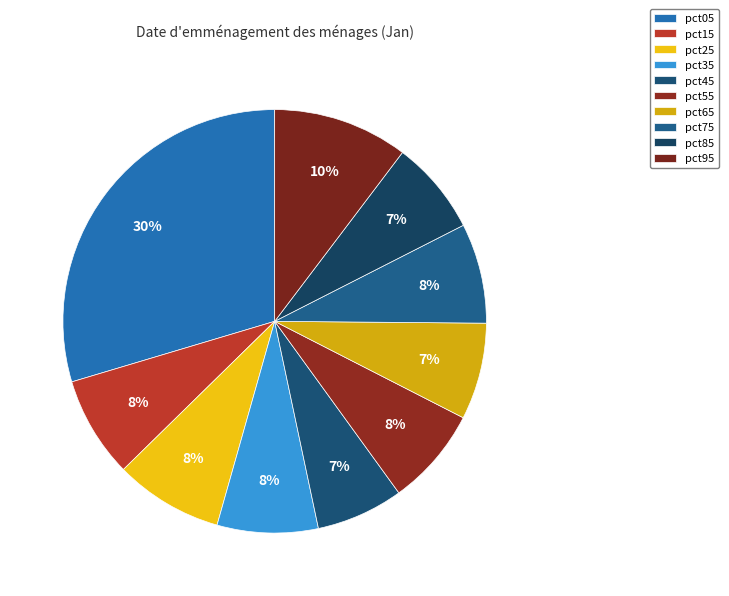

Rank the categories by value from highest to lowest.

pct05, pct95, pct25, pct15, pct35, pct75, pct55, pct65, pct85, pct45